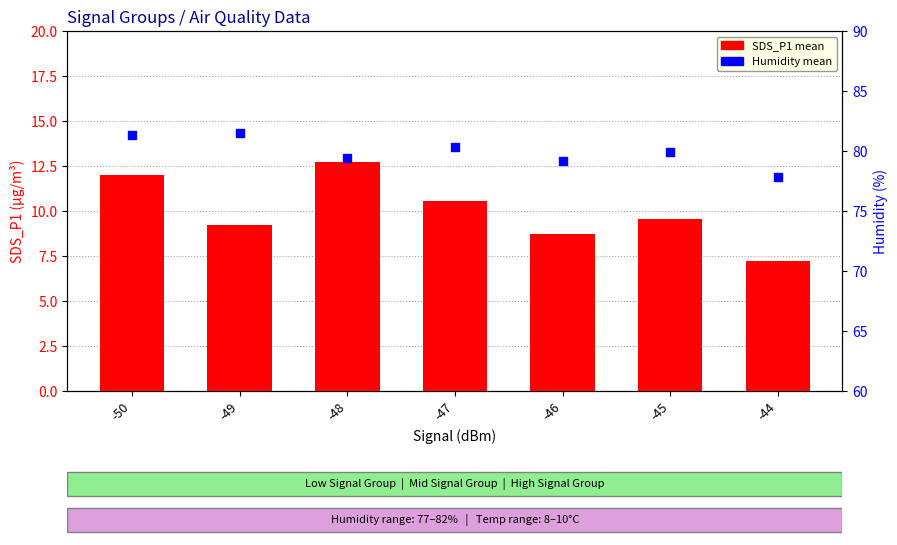

Which series has the largest total across all categories?

Humidity mean